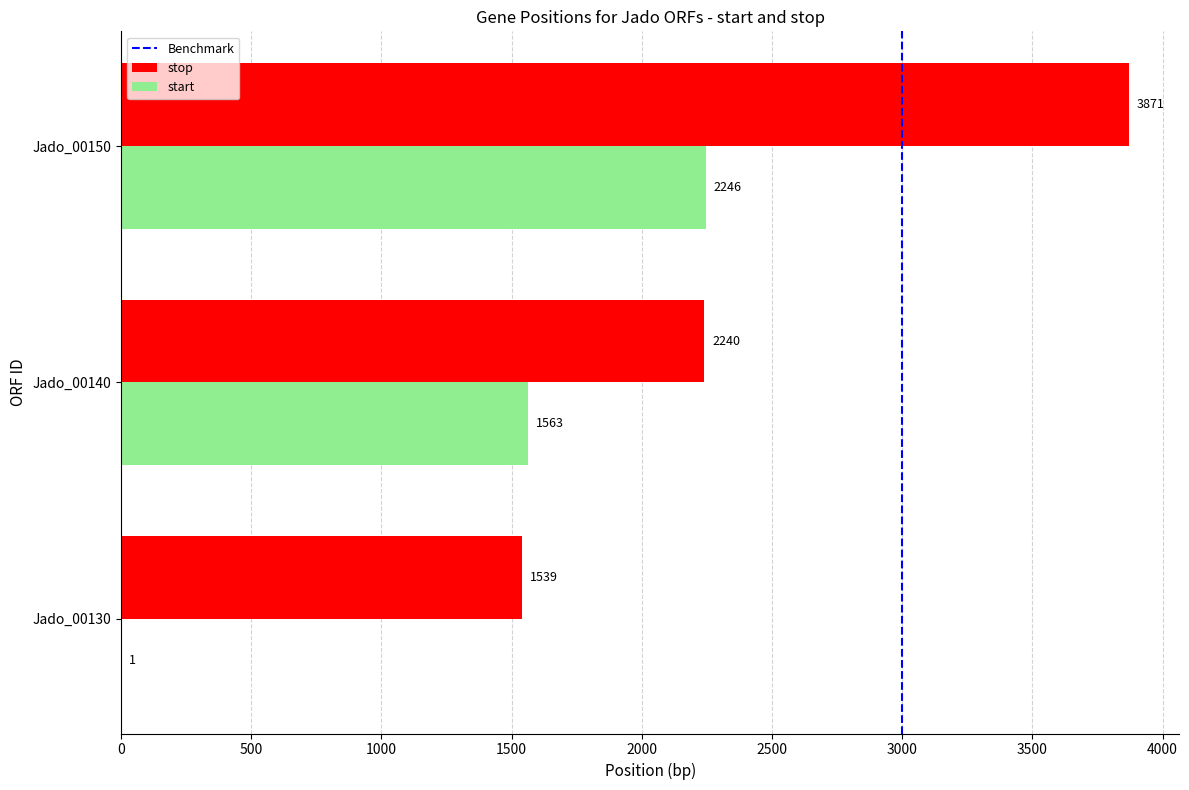

The value of start at Jado_00150 is 2246. True or false?

True